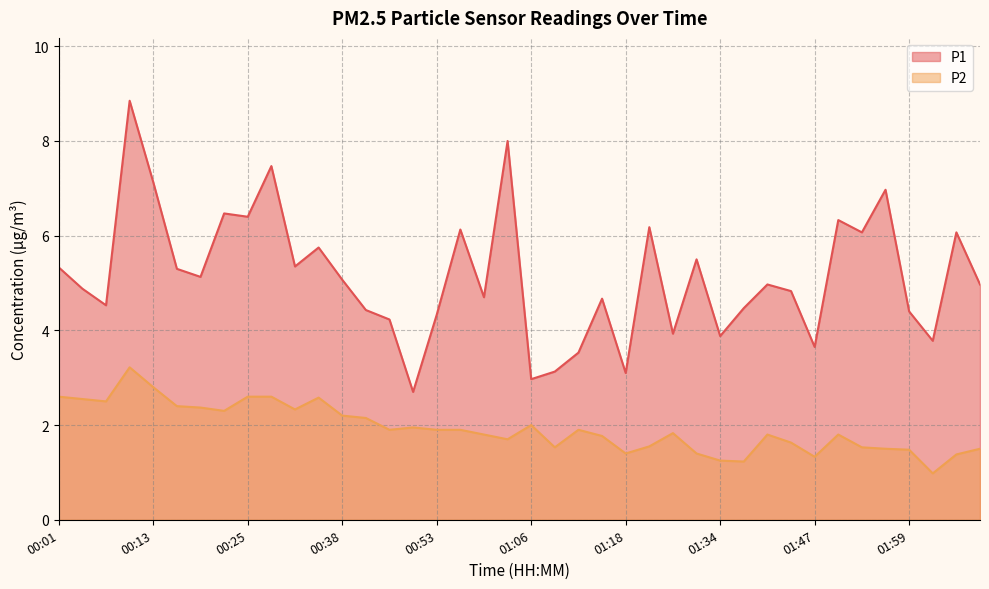

At which category is the sum across all series the highest?

00:10